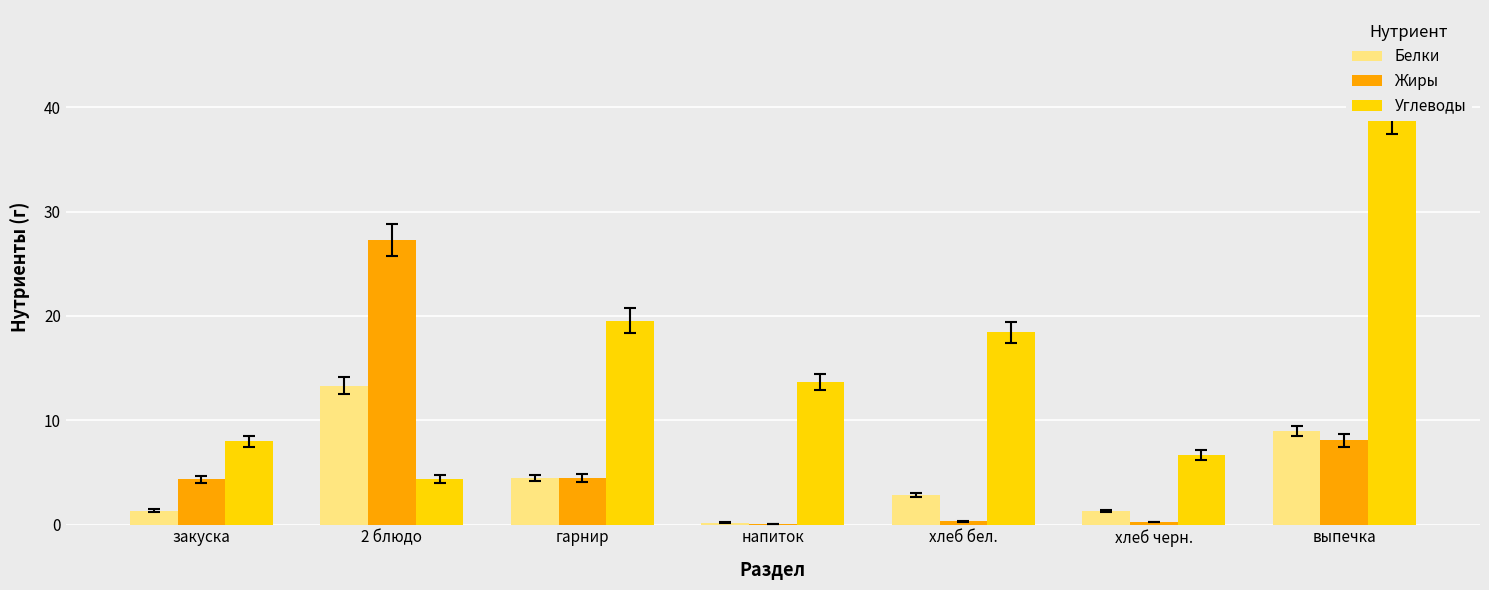

What is the label of the 1st bar from the left?

закуска